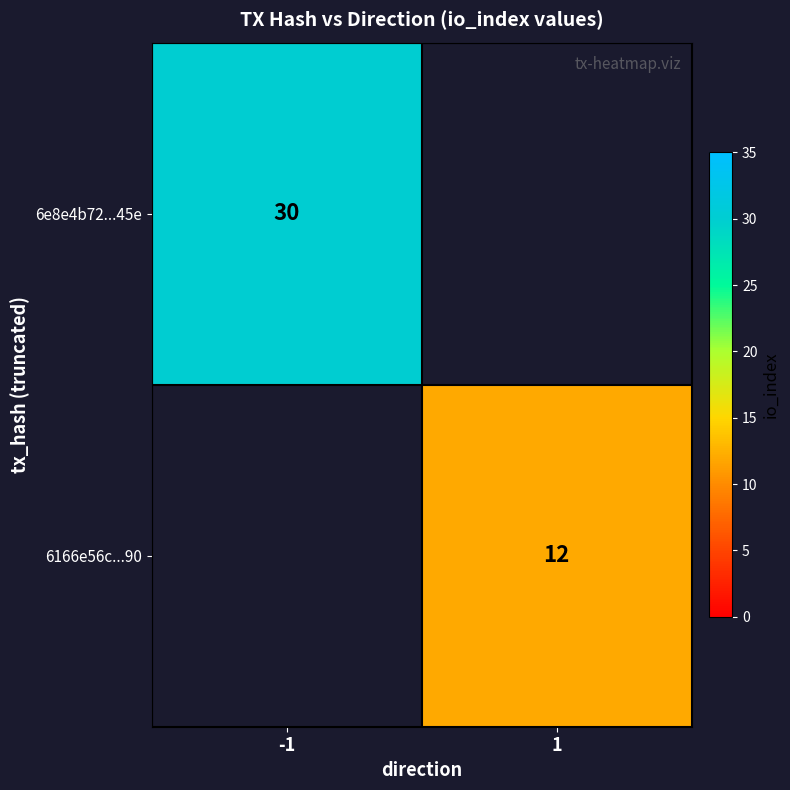

Is it true that 6166e56c...90 equals 7 at 1?

False